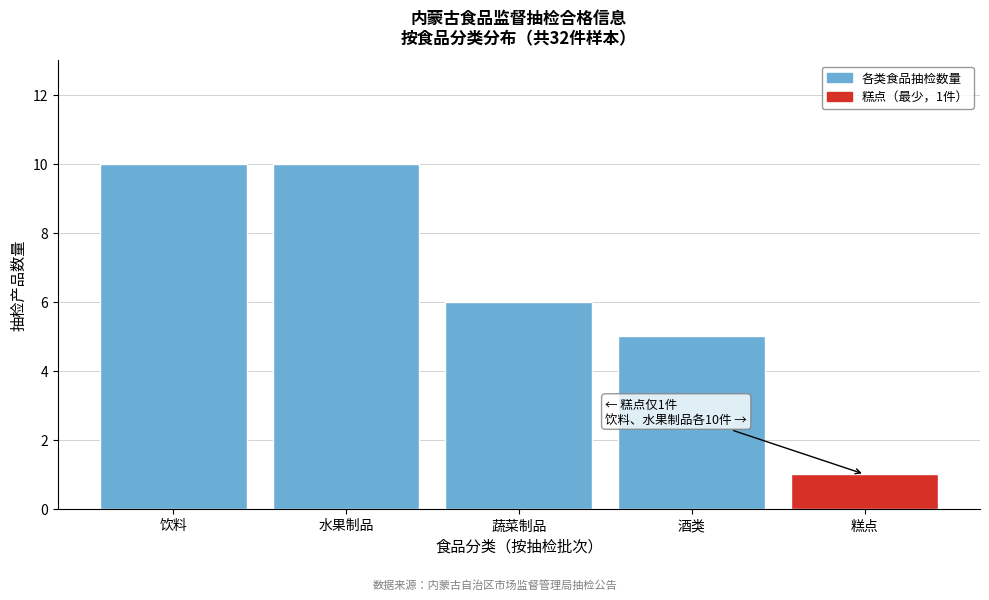

Reading left to right, transcribe all the data shown in this chart.

10	10	6	5	1